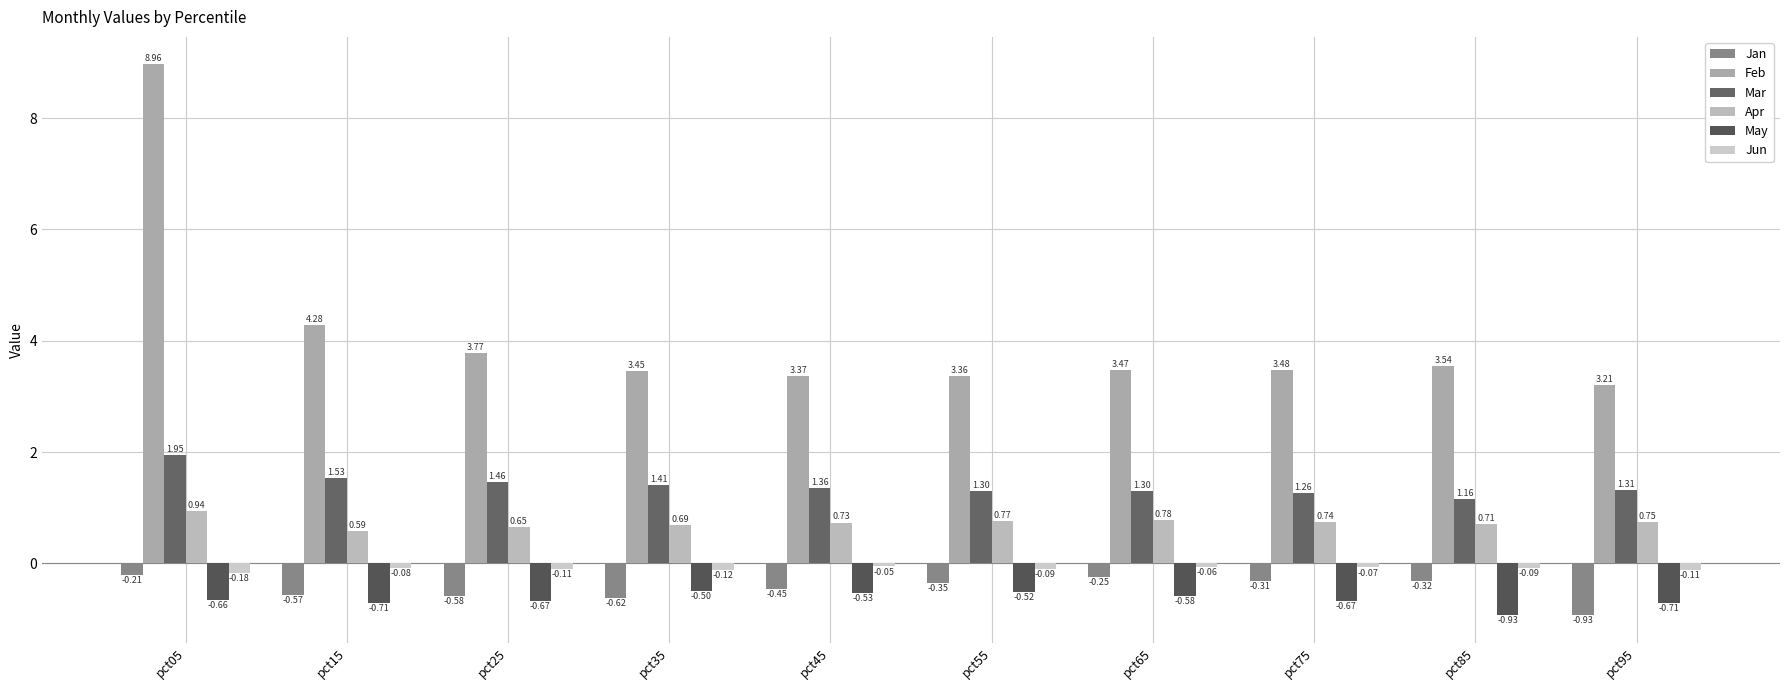

Is the value of May at pct65 greater than the value of Jun at pct95?

No